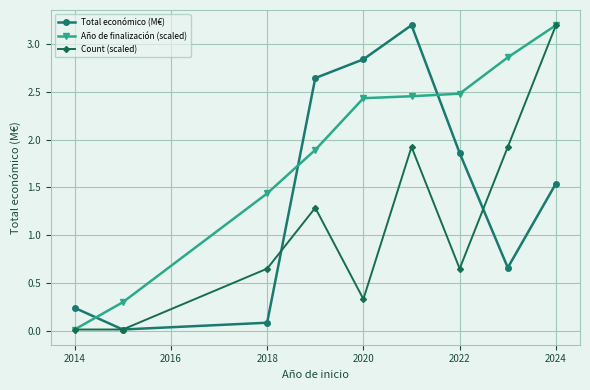

What is the maximum value shown in the chart?

3.2